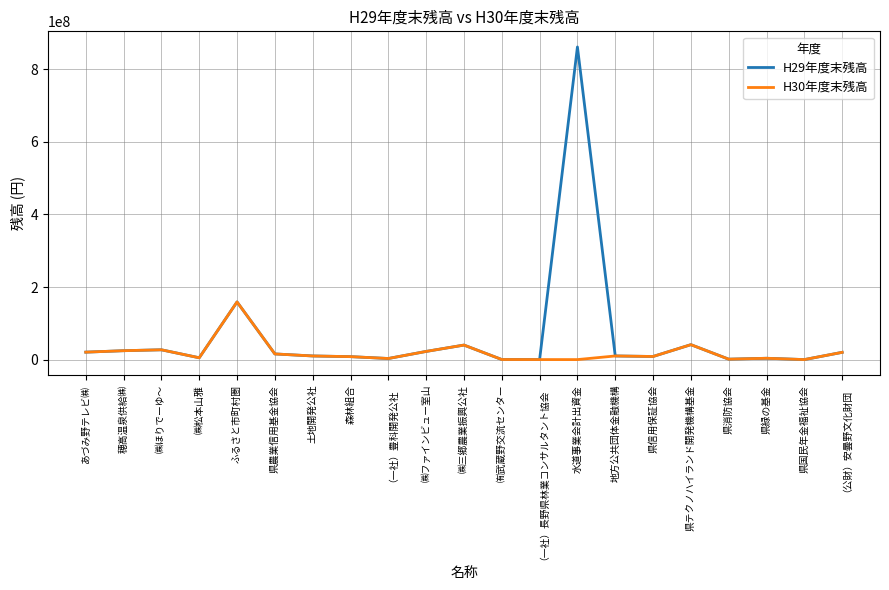

What is the total value across all series at ㈱ファインビュー室山?

45000000